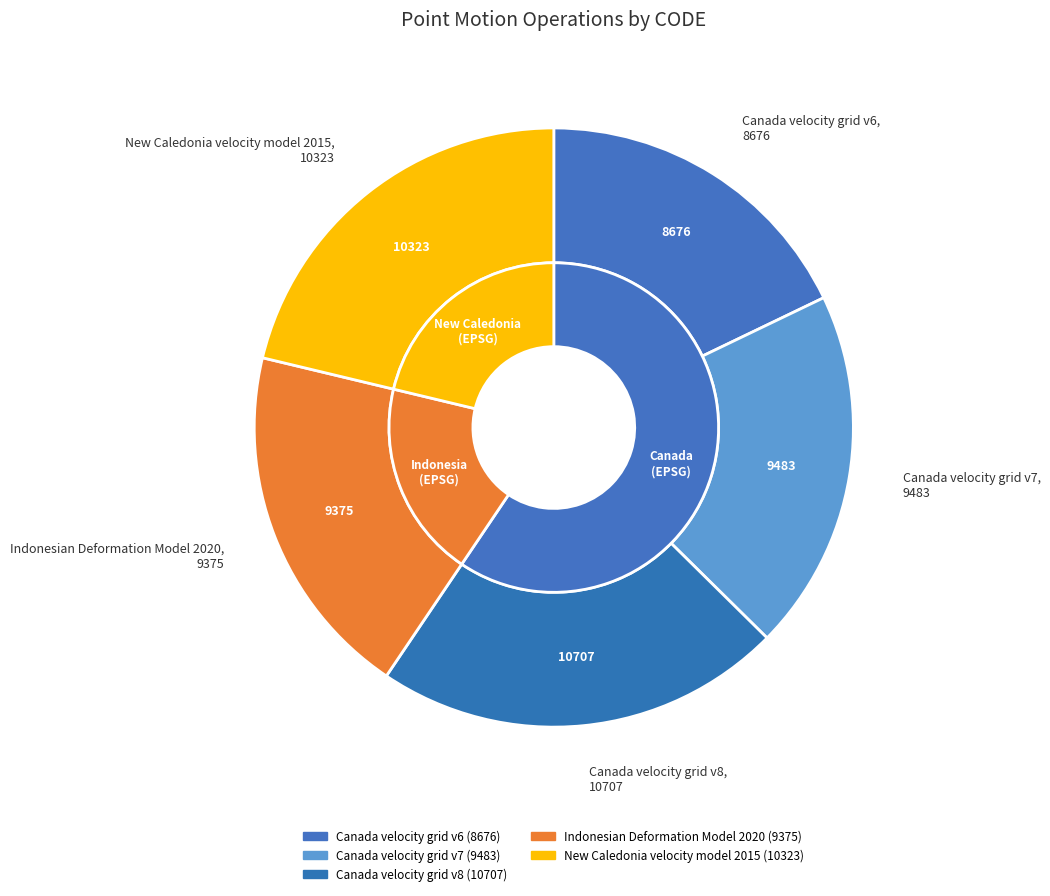

Count the number of slices in the pie.

5